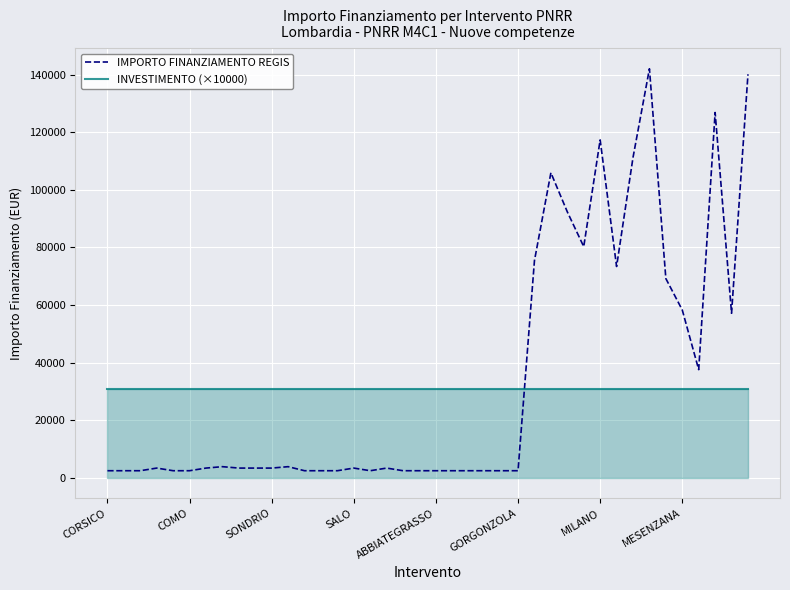

How many times do INVESTIMENTO (×10000) and IMPORTO FINANZIAMENTO REGIS cross each other?

1